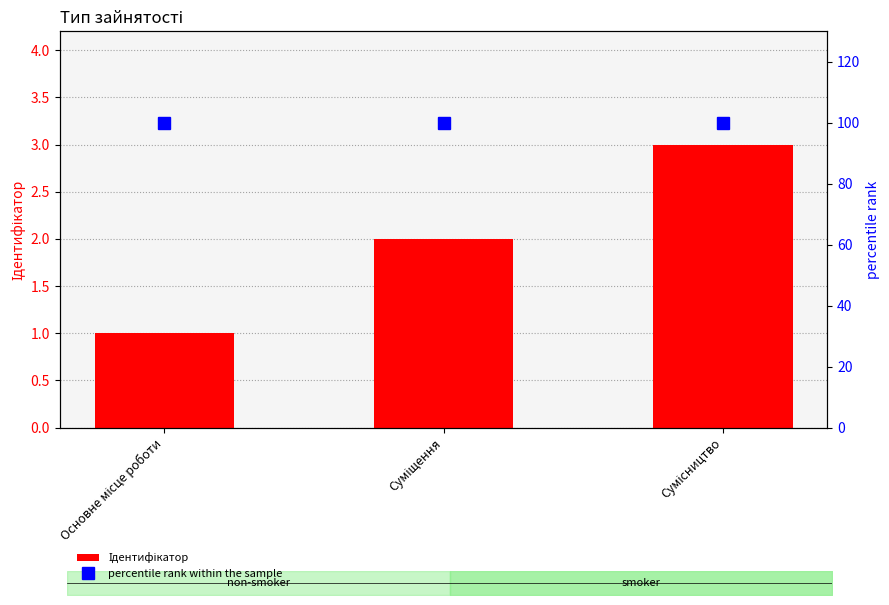

Reading left to right, list all the values displayed in this chart.

Ідентифікатор: Основне місце роботи=1	Суміщення=2	Сумісництво=3
percentile rank within the sample: Основне місце роботи=100	Суміщення=100	Сумісництво=100